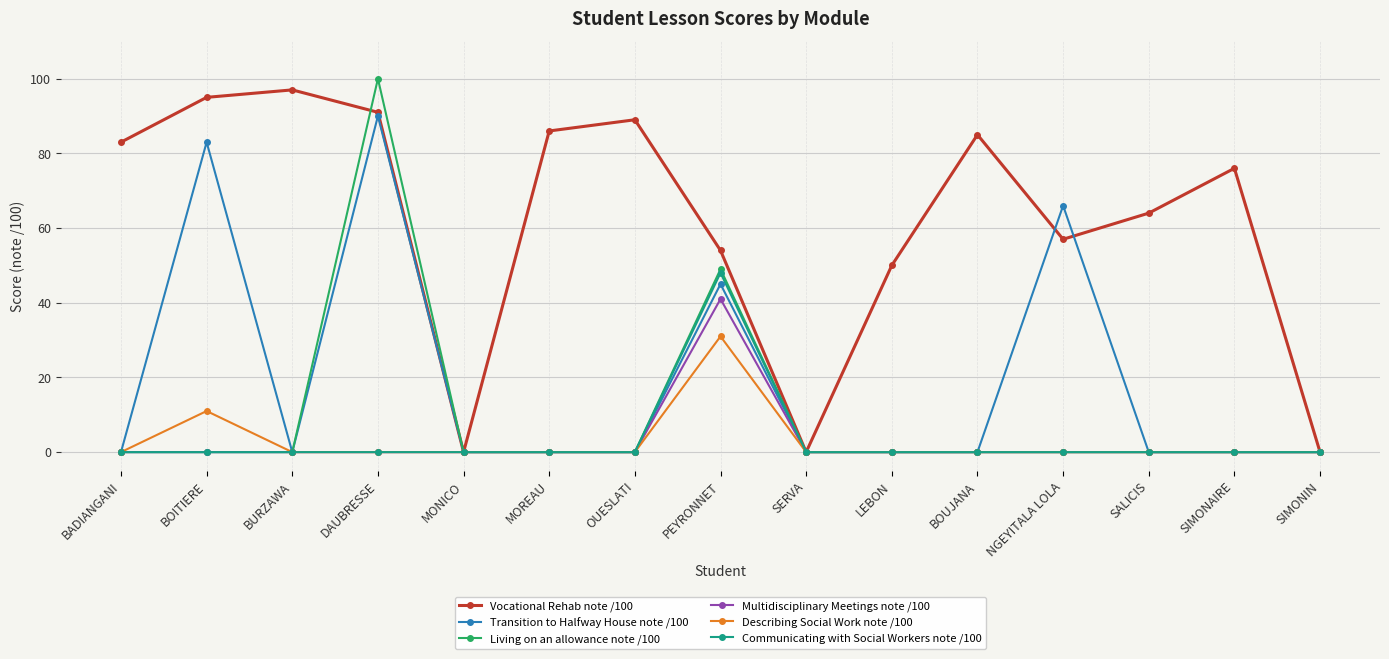

True or false: Vocational Rehab note /100 has more than 0 interior local peaks.

True